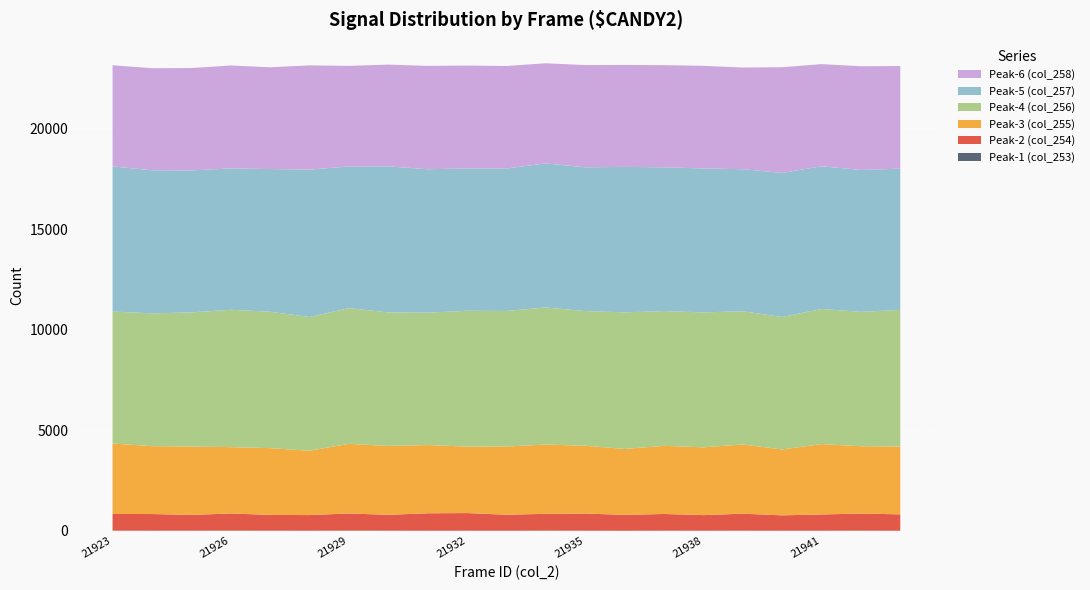

Reading left to right, extract all data points from this chart.

Peak-1 (col_253): 10	6	8	9	7	6	9	8	4	7	4	10	6	1	7	6	7	4	6	9	4
Peak-2 (col_254): 825	828	780	852	784	775	852	786	867	874	795	833	853	789	829	774	843	764	806	849	813
Peak-3 (col_255): 3505	3373	3401	3298	3319	3199	3462	3425	3393	3302	3391	3444	3371	3279	3387	3369	3440	3275	3498	3346	3373
Peak-4 (col_256): 6561	6602	6668	6828	6781	6648	6747	6638	6579	6755	6738	6815	6693	6790	6700	6708	6626	6586	6719	6681	6792
Peak-5 (col_257): 7213	7115	7058	7025	7093	7326	7042	7260	7132	7075	7083	7161	7148	7231	7148	7155	7061	7161	7093	7053	7021
Peak-6 (col_258): 5030	5073	5089	5120	5060	5182	5000	5058	5137	5115	5095	4979	5081	5069	5077	5103	5054	5255	5077	5157	5100